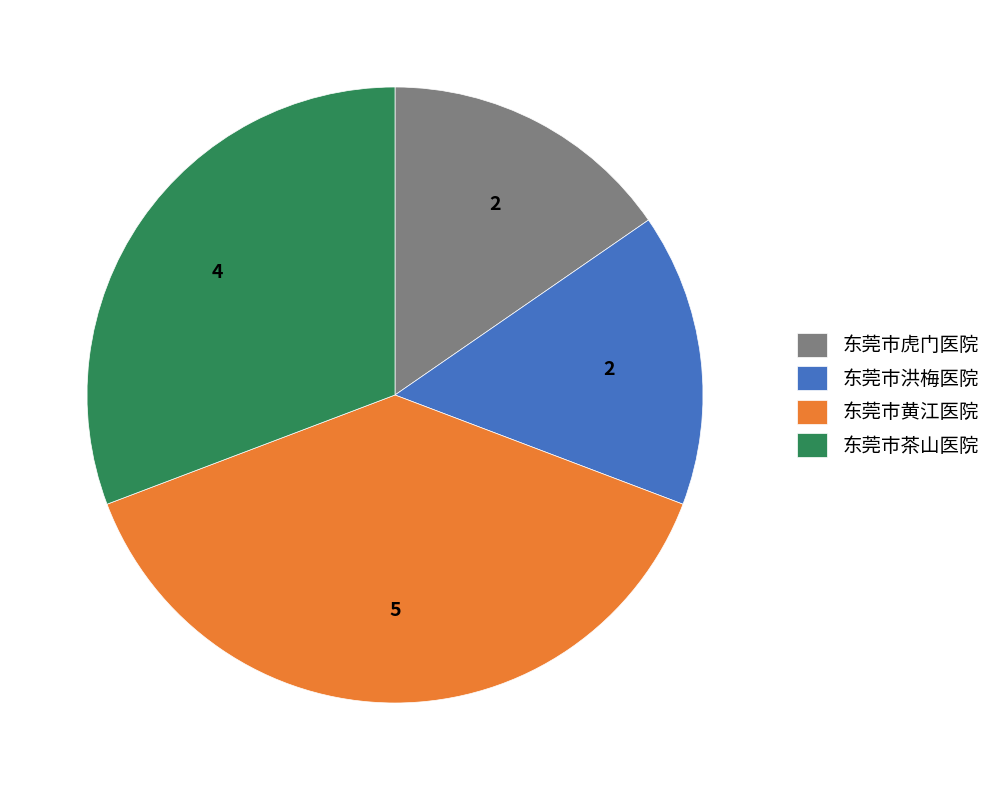

Is the sum of 东莞市洪梅医院 and 东莞市黄江医院 greater than half?

Yes